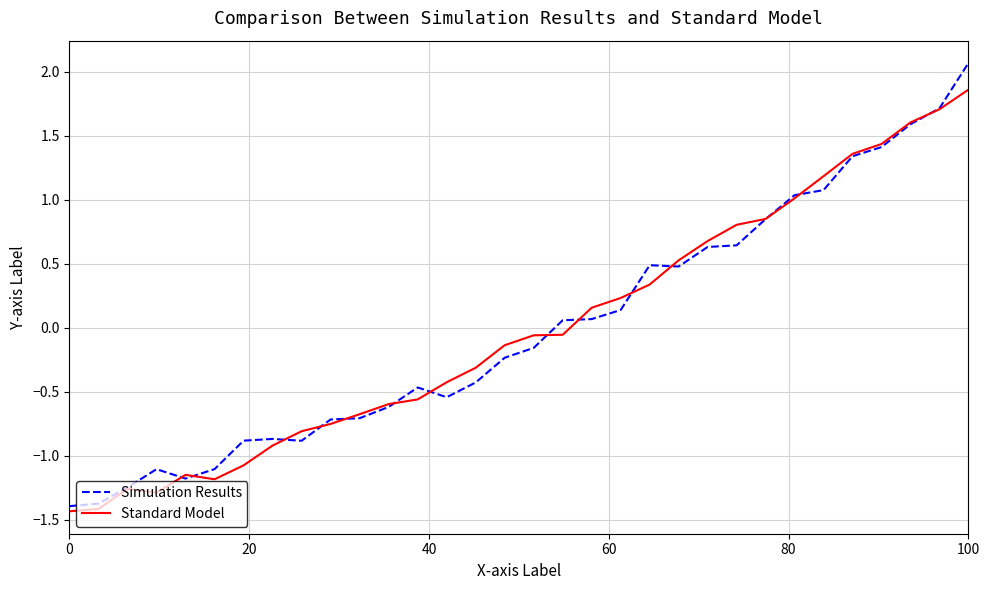

List the series in order of their peak value, lowest first.

Standard Model, Simulation Results